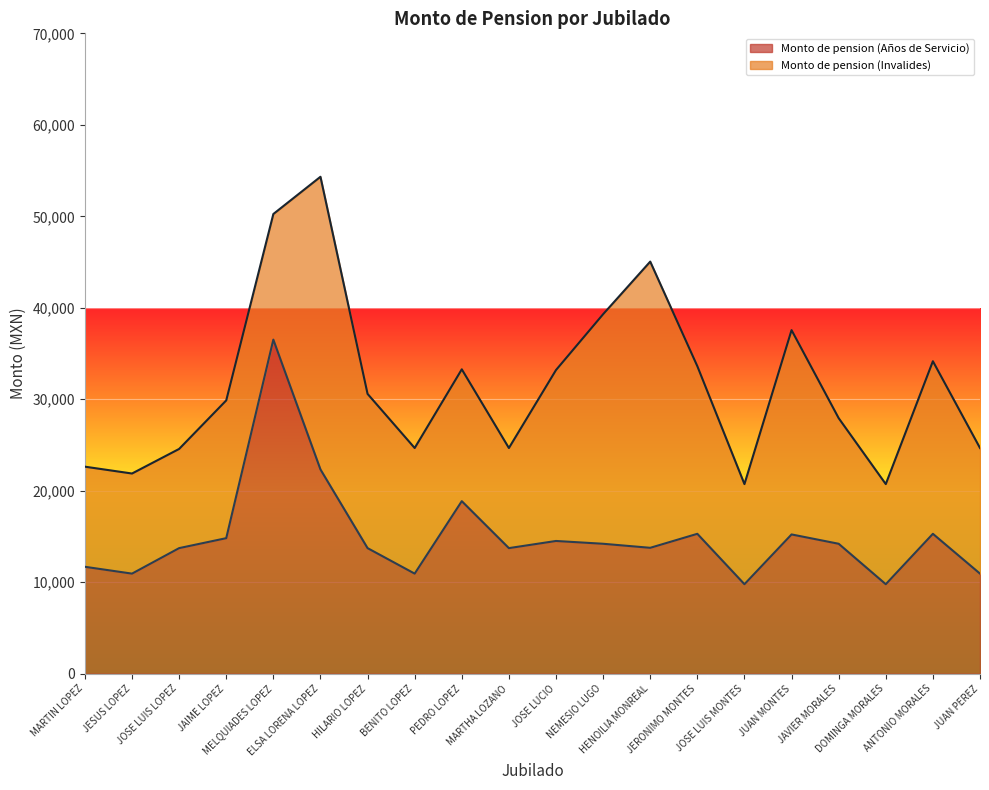

Reading right to left, what are all the values shown in this chart?

JUAN PEREZ=10942.8	ANTONIO MORALES=15294.8	DOMINGA MORALES=9786.8	JAVIER MORALES=14206.7	JUAN MONTES=15226.8	JOSE LUIS MONTES=9786.8	JERONIMO MONTES=15294.9	HENOILIA MONREAL=13764.8	NEMESIO LUGO=14206.8	JOSE LUCIO=14512.8	MARTHA LOZANO=13730.7	PEDRO LOPEZ=18864.7	BENITO LOPEZ=10942.8	HILARIO LOPEZ=13730.9	ELSA LORENA LOPEZ=22332.8	MELQUIADES LOPEZ=36520.7	JAIME LOPEZ=14818.9	JOSE LUIS LOPEZ=13730.7	JESUS LOPEZ=10942.8	MARTIN LOPEZ=11690.7